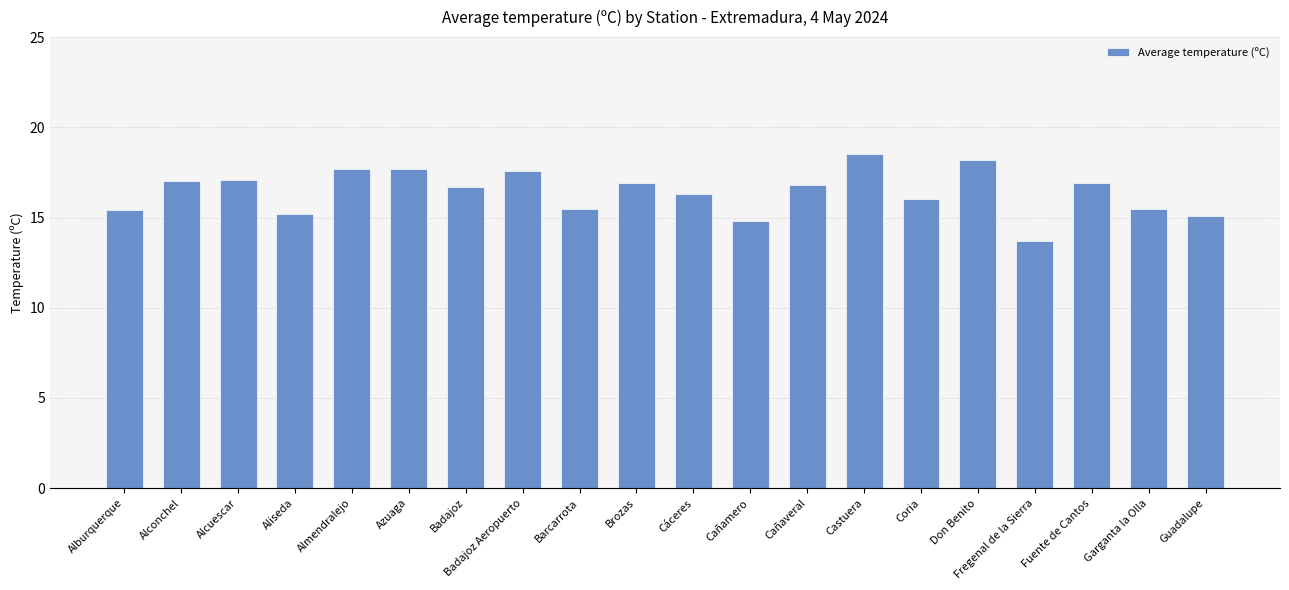

Which has a higher value, Barcarrota or Badajoz?

Badajoz